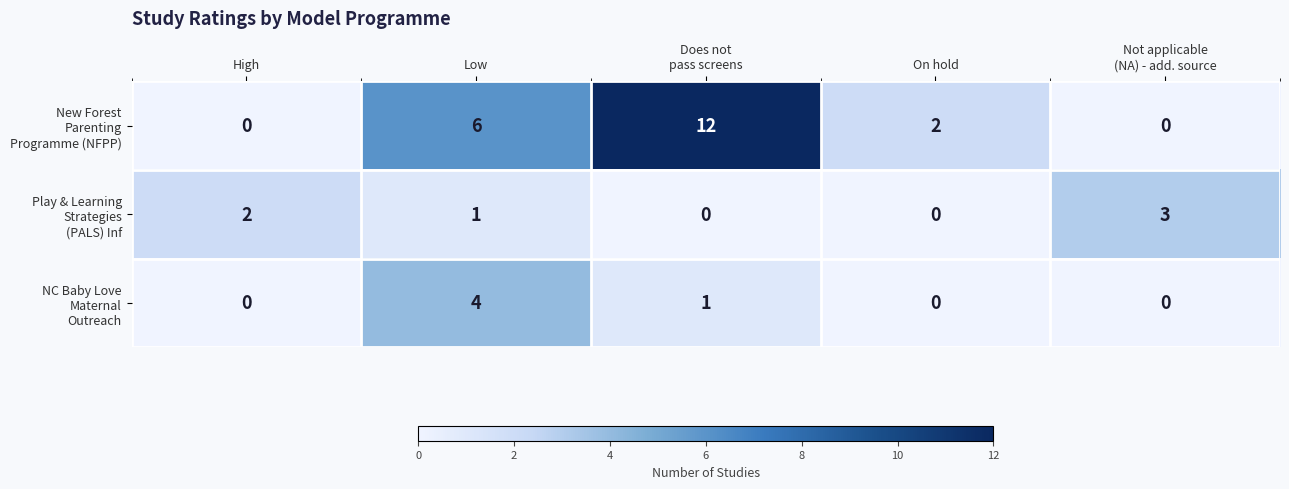

What is the greatest value displayed?

12